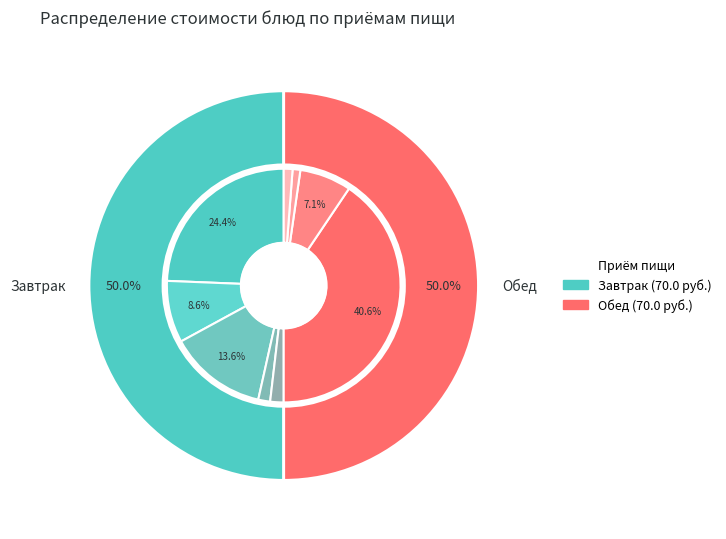

What portion of the pie excludes Хлеб пшеничный (завтрак)?

98.4%